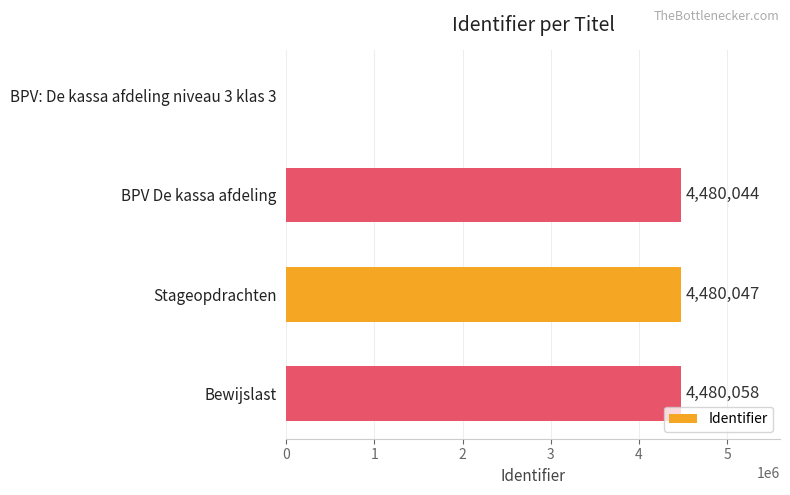

True or false: the data shows -1673386 at BPV: De kassa afdeling niveau 3 klas 3.

False